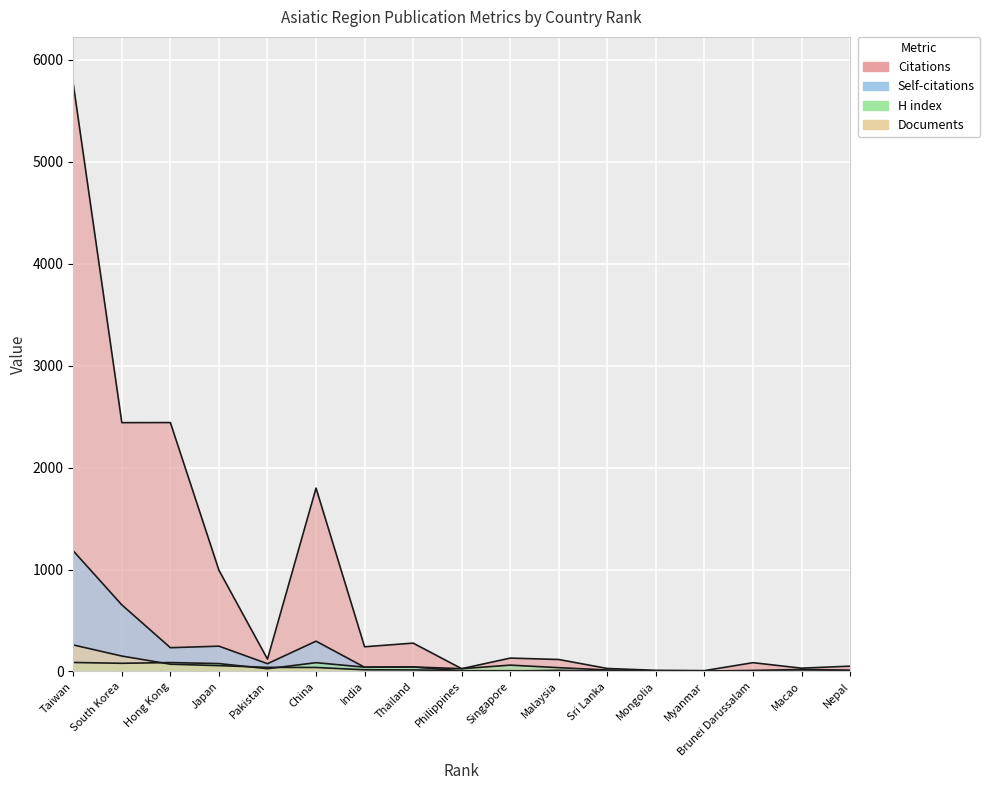

List the series in order of their peak value, lowest first.

H index, Documents, Self-citations, Citations